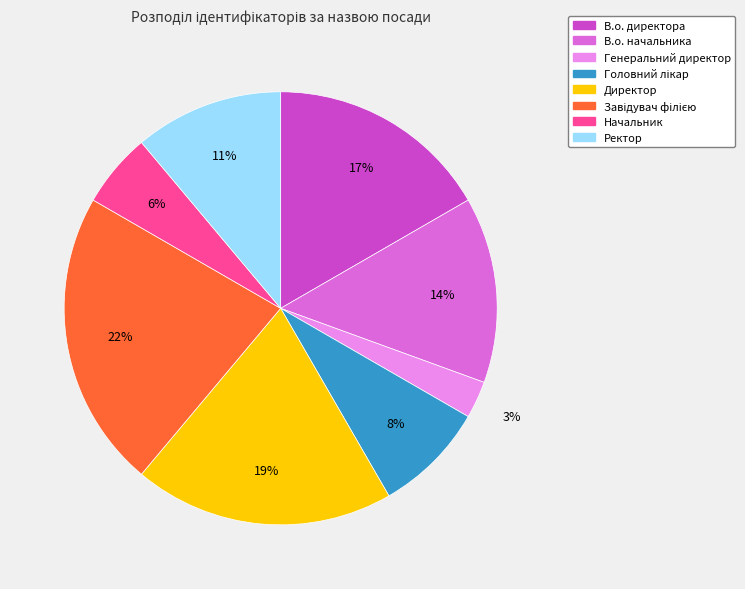

Is there a majority slice in this chart?

No